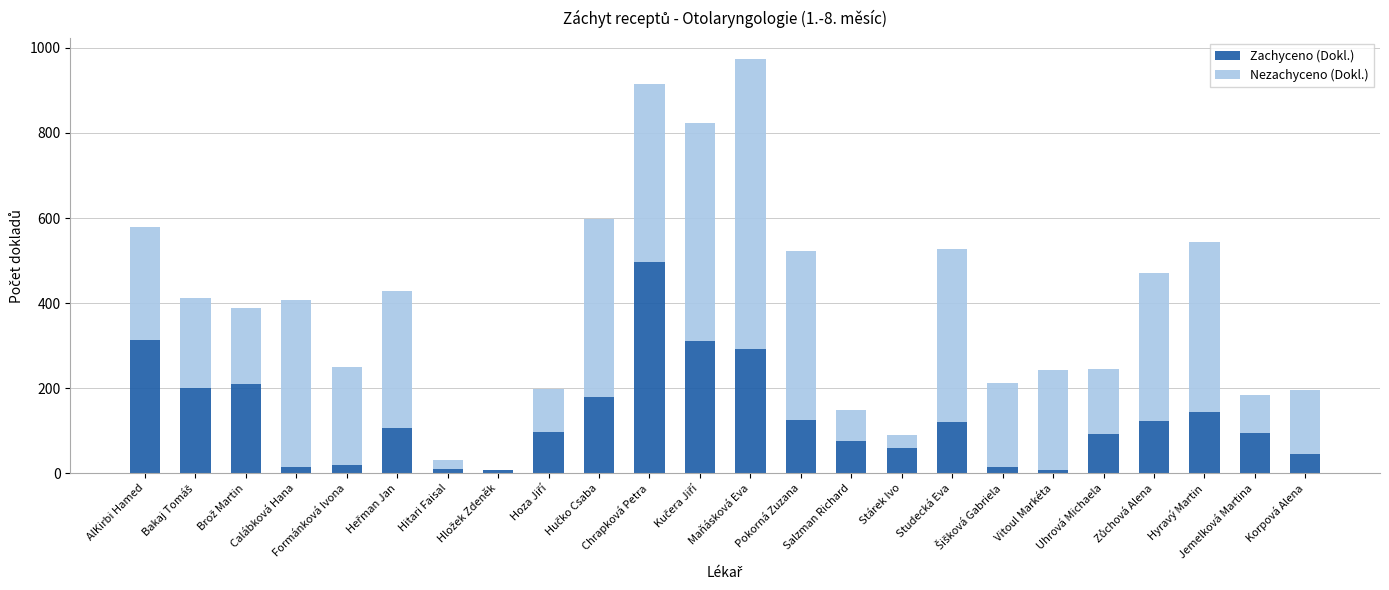

What is the maximum value for Zachyceno (Dokl.)?

496.0